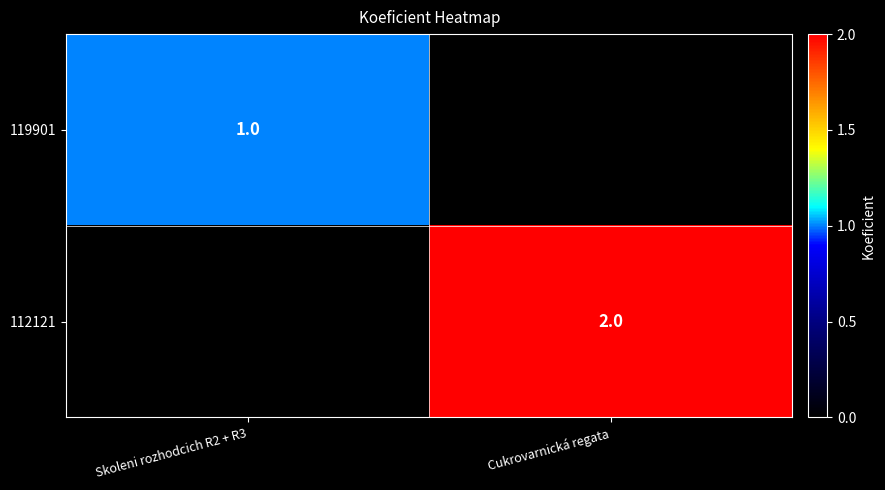

Is it true that 119901 equals 2 at Skoleni rozhodcich R2 + R3?

False